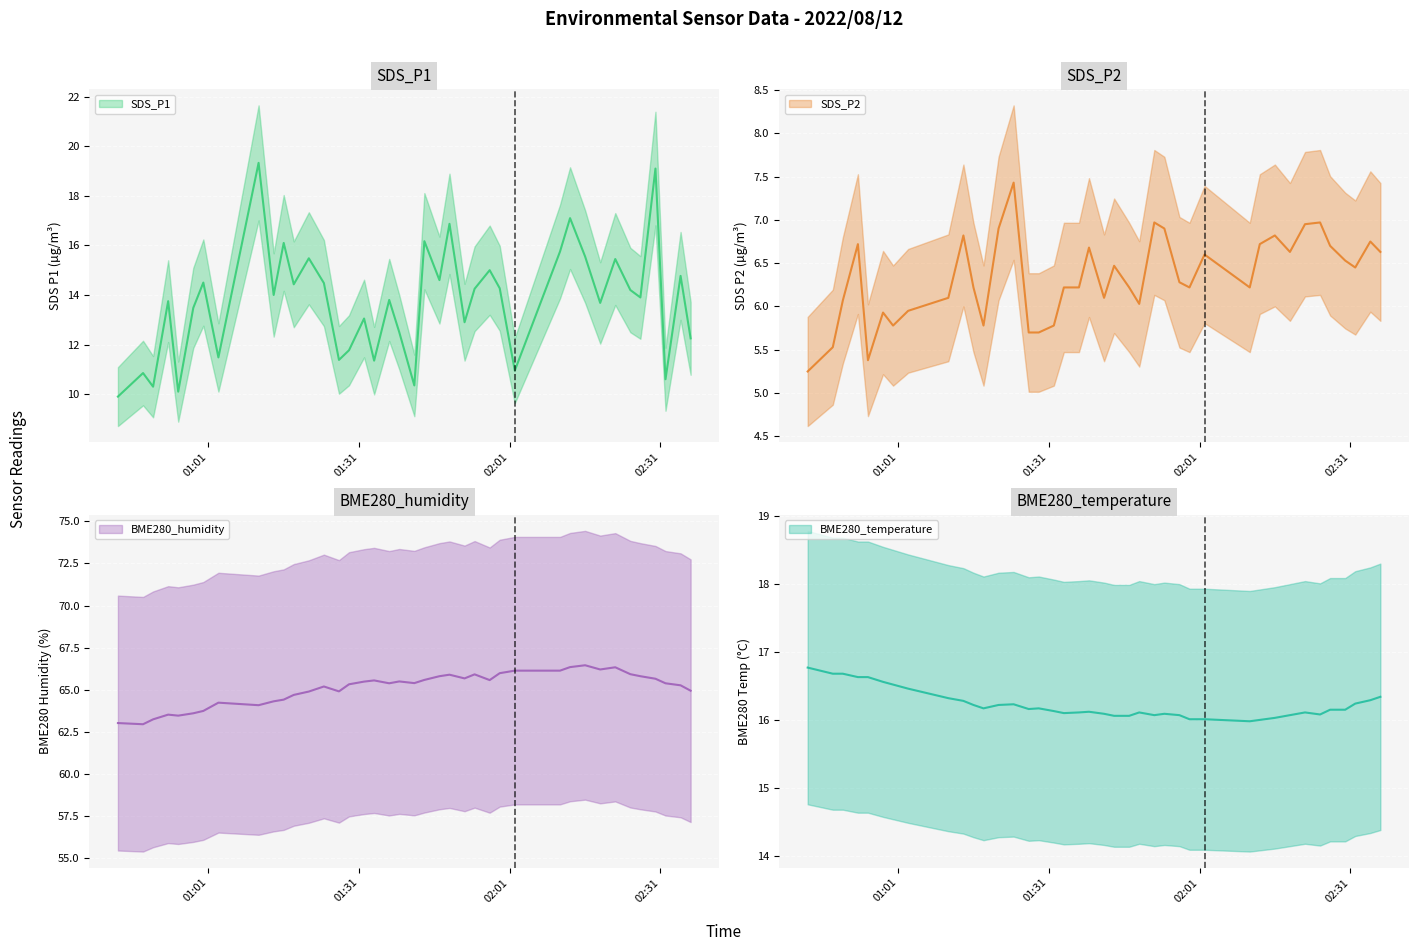

True or false: SDS_P2 and BME280_humidity intersect in this chart.

False